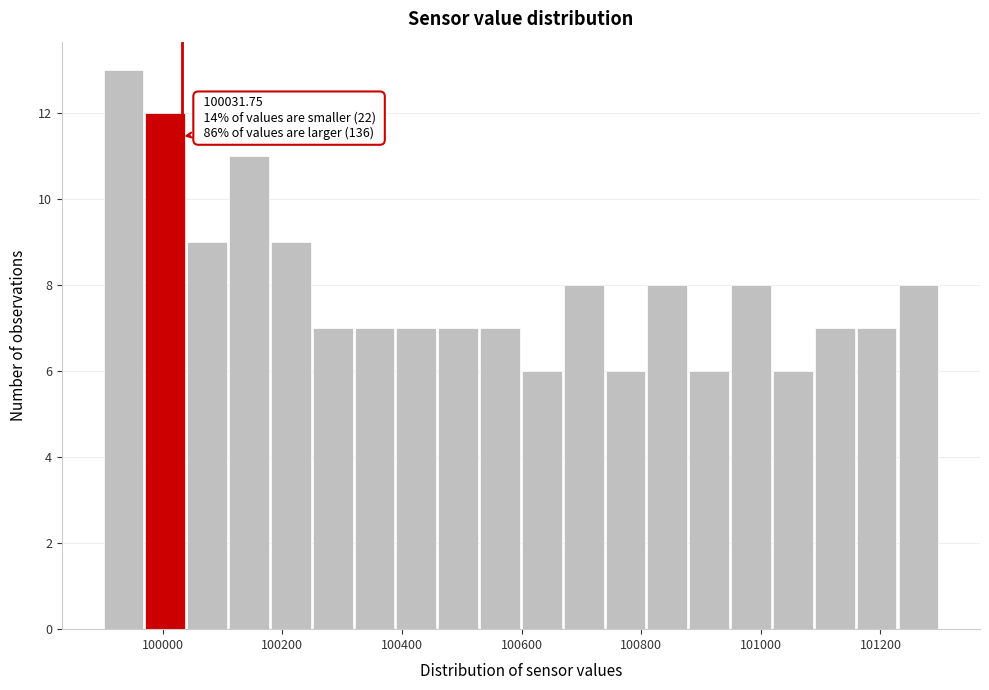

Around what value on the x-axis is the tallest bar? Give the approximate position of its centre, as read against the axis.

99940